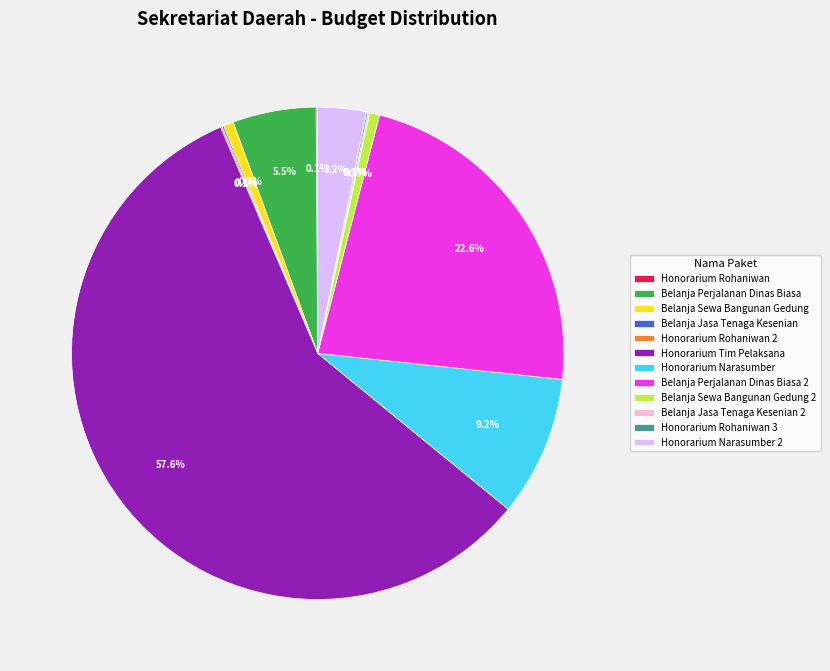

Which category has the biggest portion of the pie?

Honorarium Tim Pelaksana